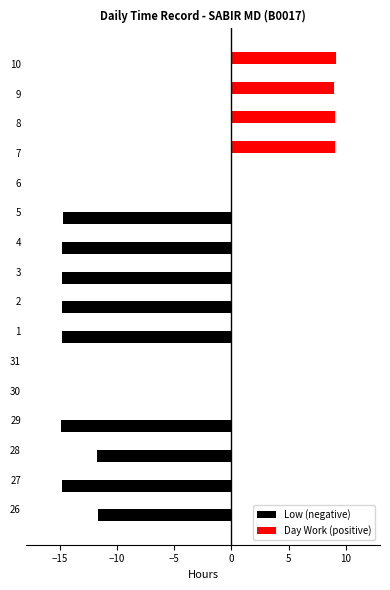

Which series has the largest total across all categories?

Day Work (positive)